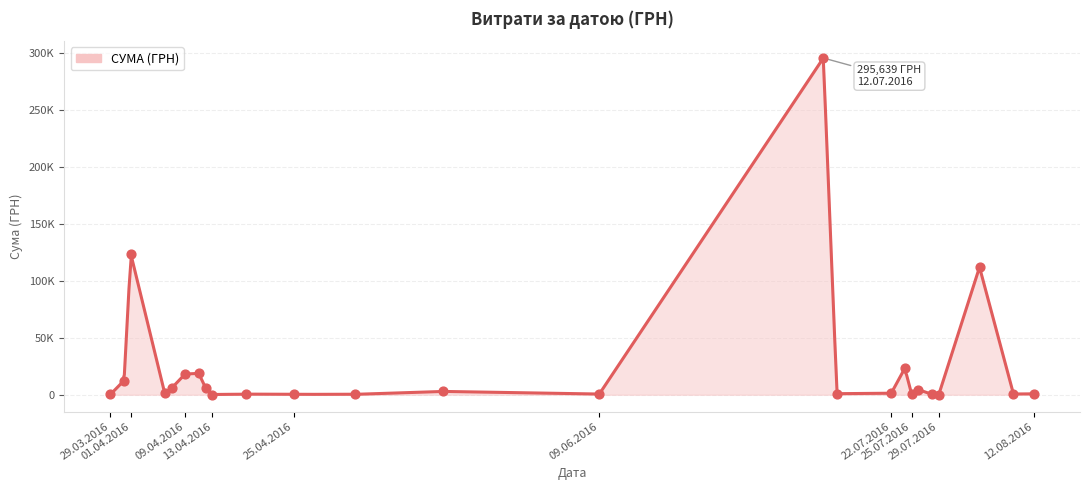

Which has a higher value, 12.07.2016 or 01.04.2016?

12.07.2016